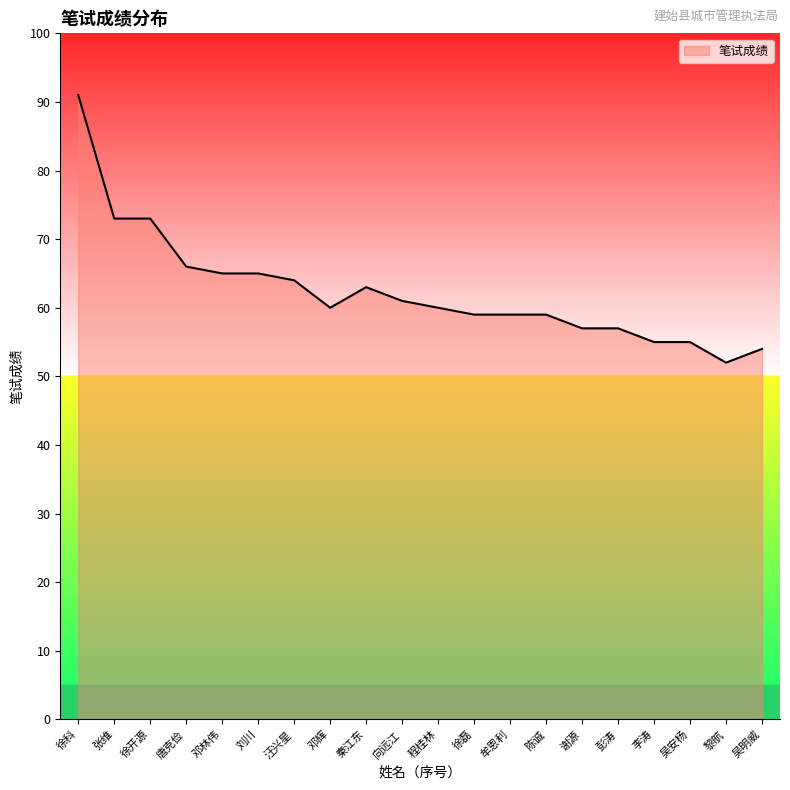

What is the ratio of the value at 徐科 to the value at 汪兴星?

1.4